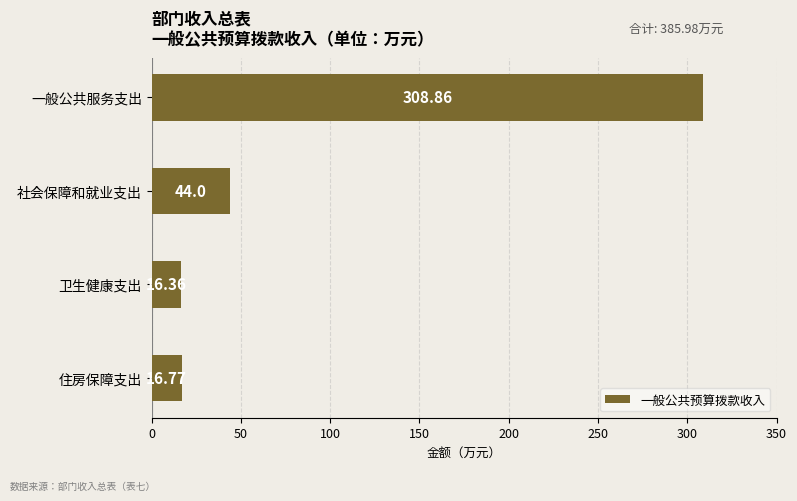

How many data points are less than 44?

2